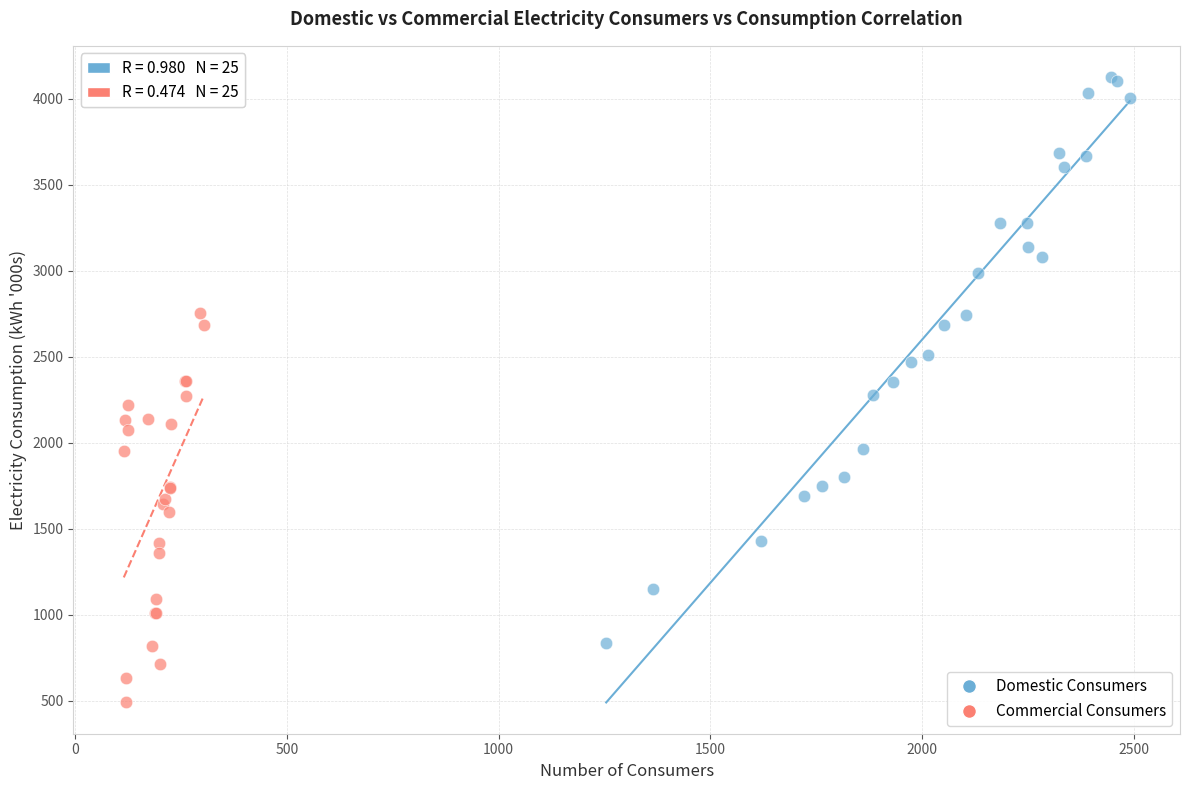

What are all the series names shown in the legend?

Domestic Consumers, Commercial Consumers